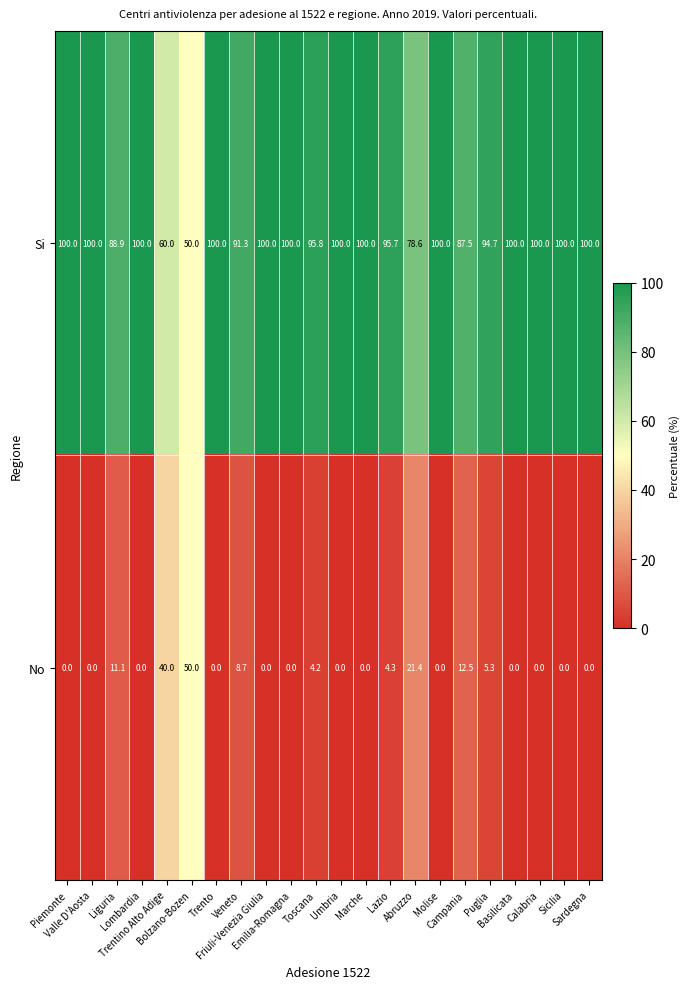

List the series in order of their overall mean, highest first.

Si, No